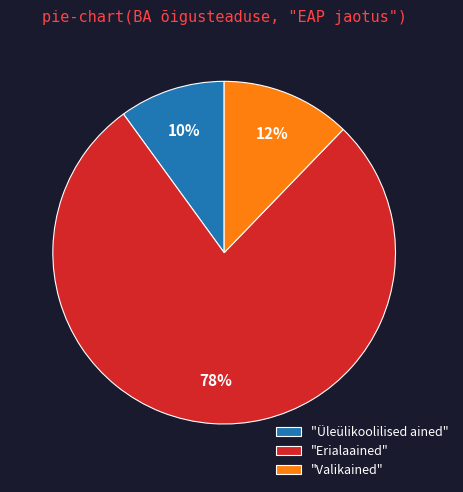

Count the number of slices in the pie.

3